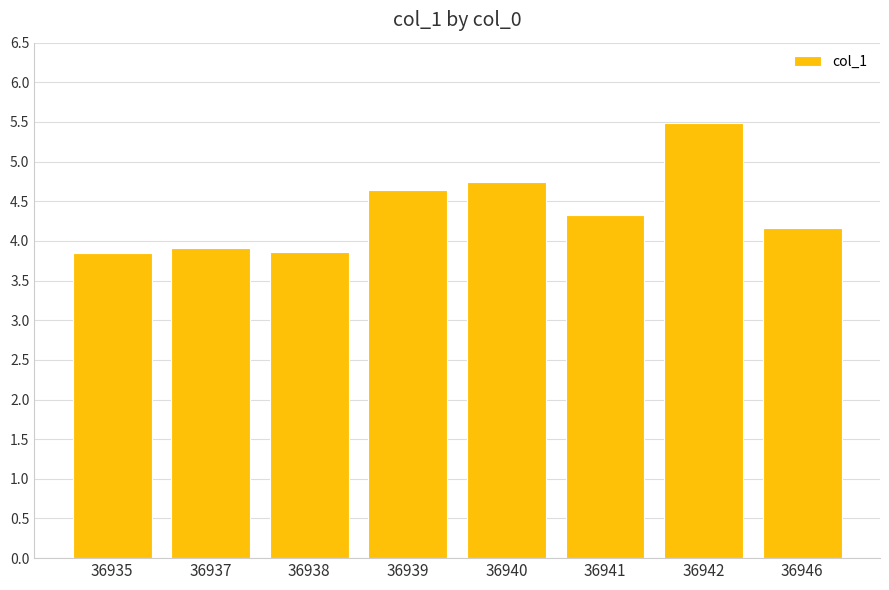

At which label does the data first exceed 4?

36939